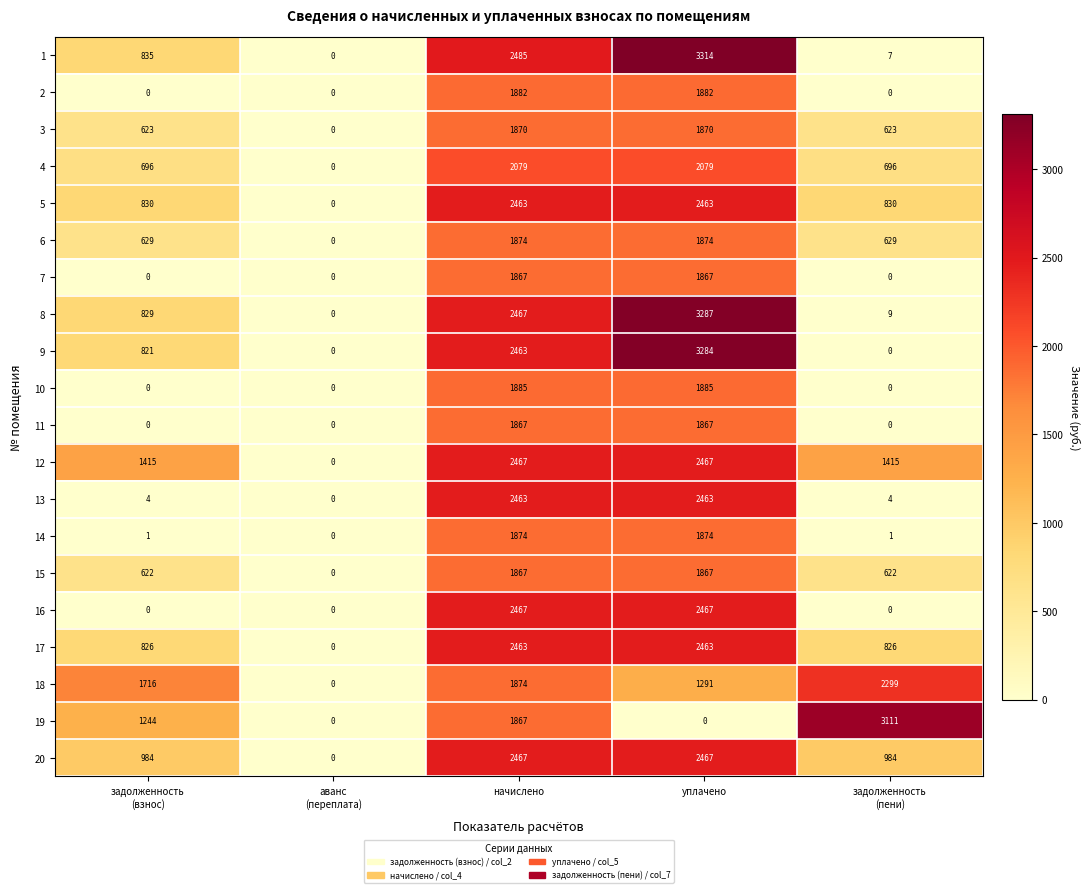

What is the total value across all series at уплачено?

43031